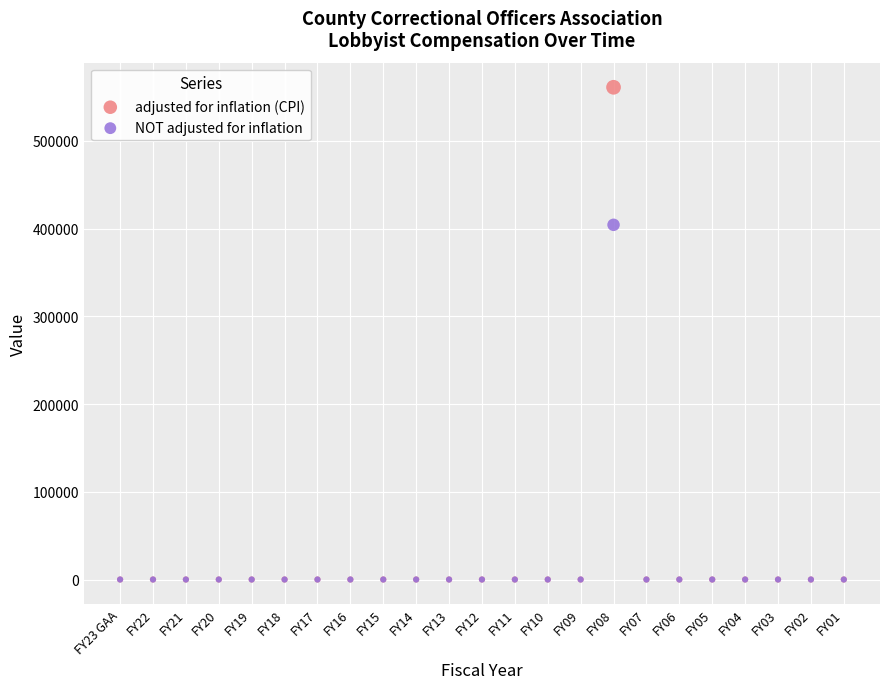

What are all the series names shown in the legend?

adjusted for inflation (CPI), NOT adjusted for inflation